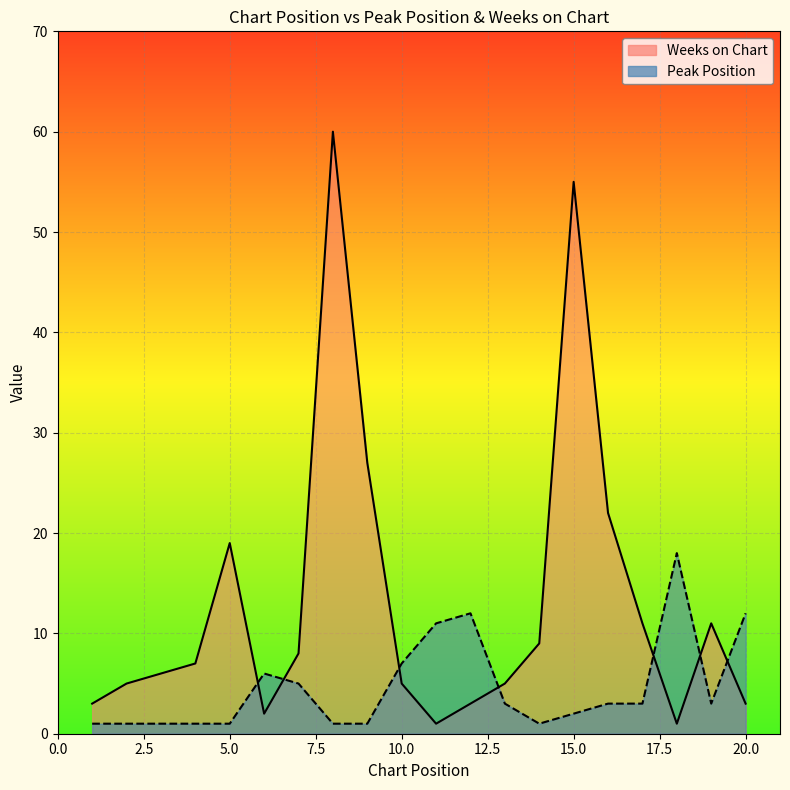

Which series has the widest spread of values?

Weeks on Chart